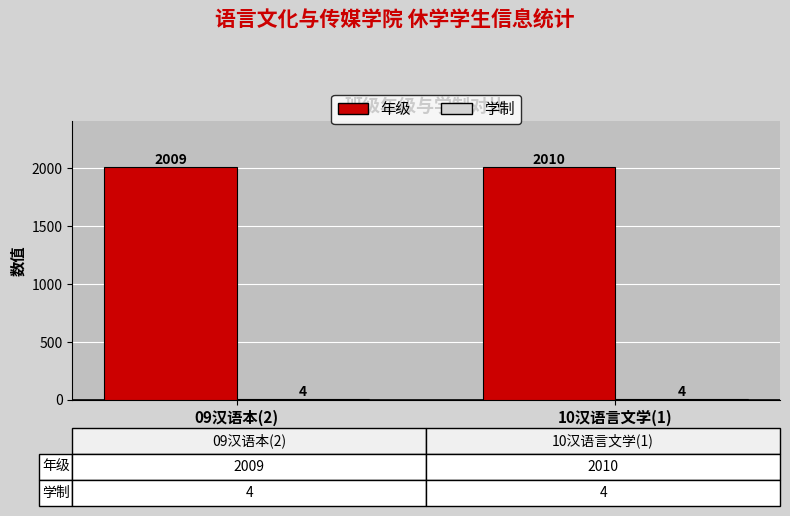

Are the bars grouped side by side (vs. stacked)?

Yes